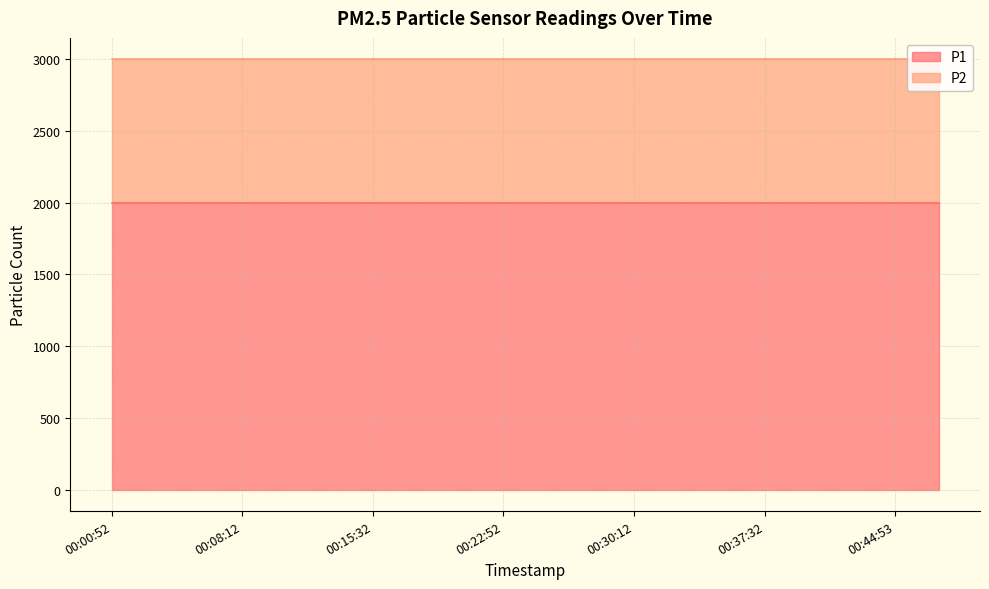

Rank the series by their maximum value, from lowest to highest.

P2, P1